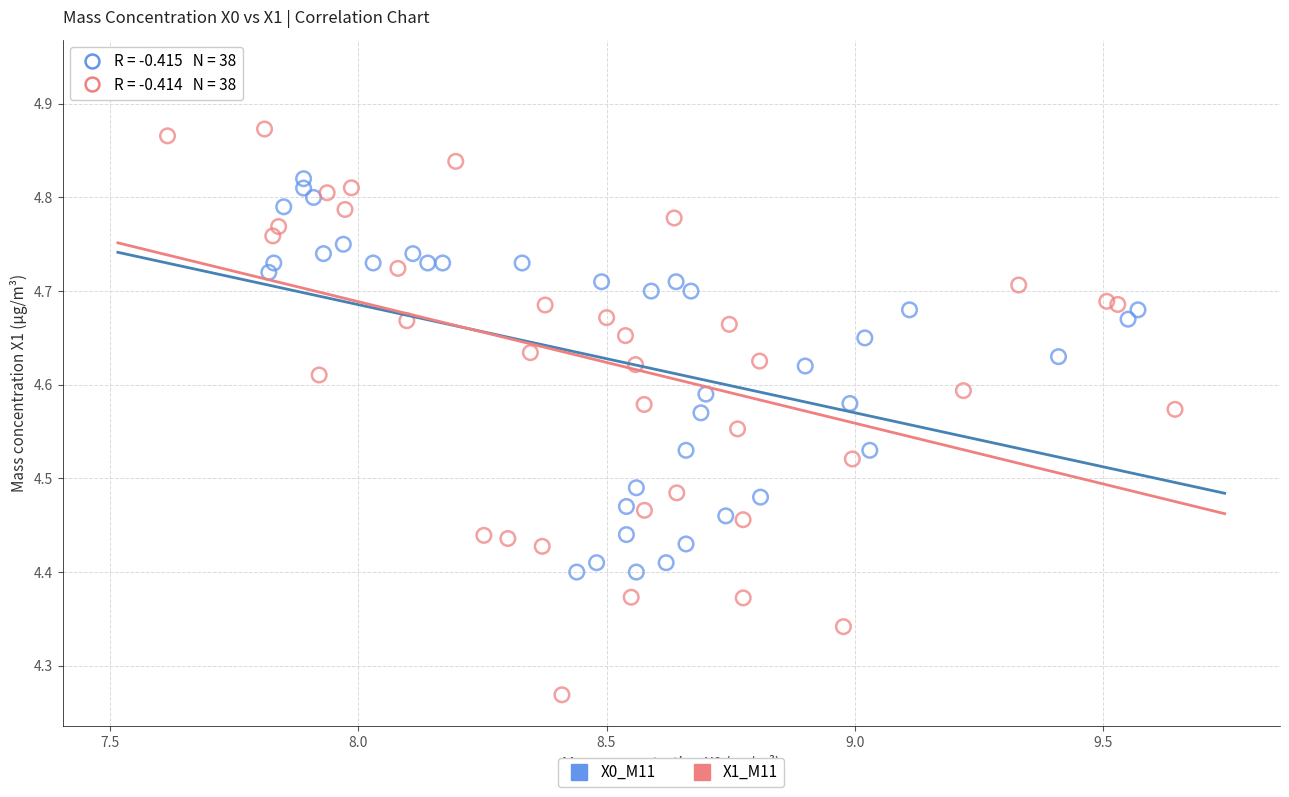

Which series has the largest Y range (max minus min)?

X1_M11